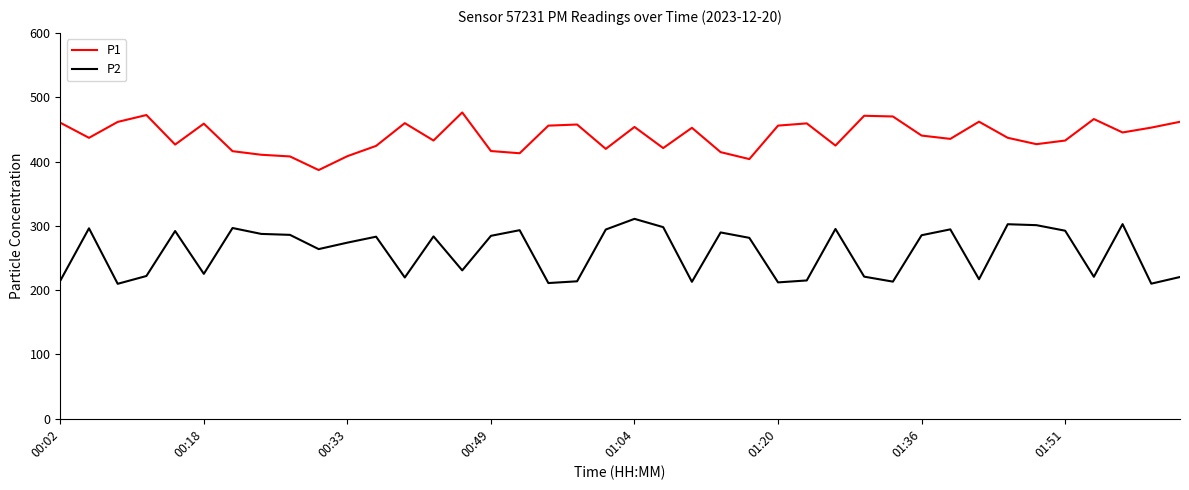

Which series has the largest range (max minus min)?

P2